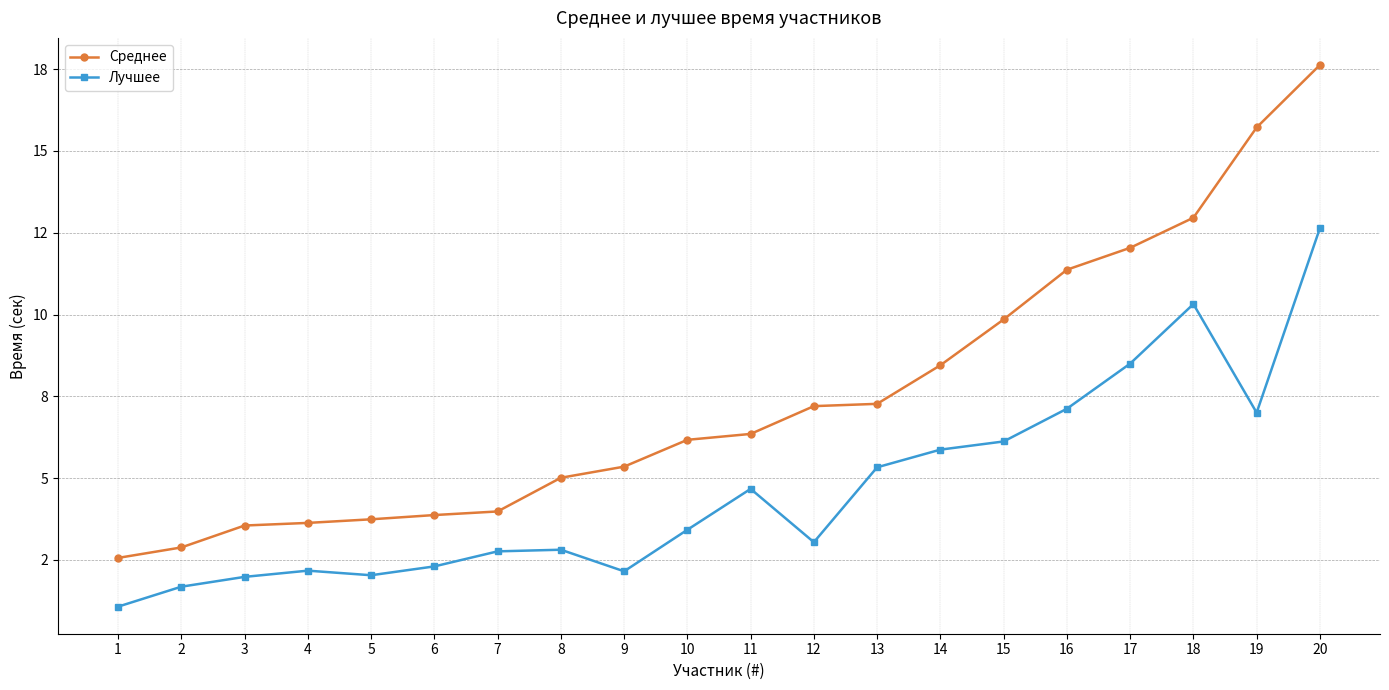

At which label does Среднее reach its peak?

20